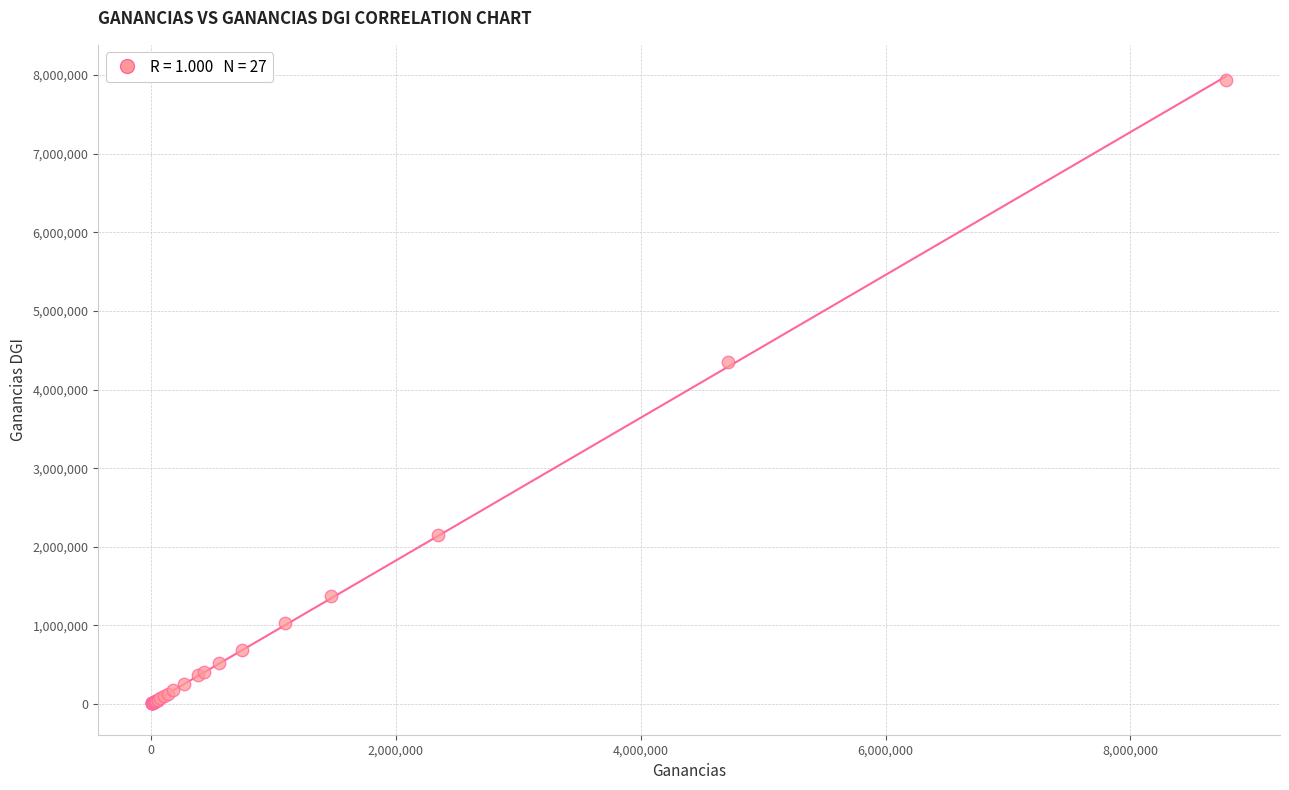

What Y value in the scatter plot is closest to 3975995?

4350885.5